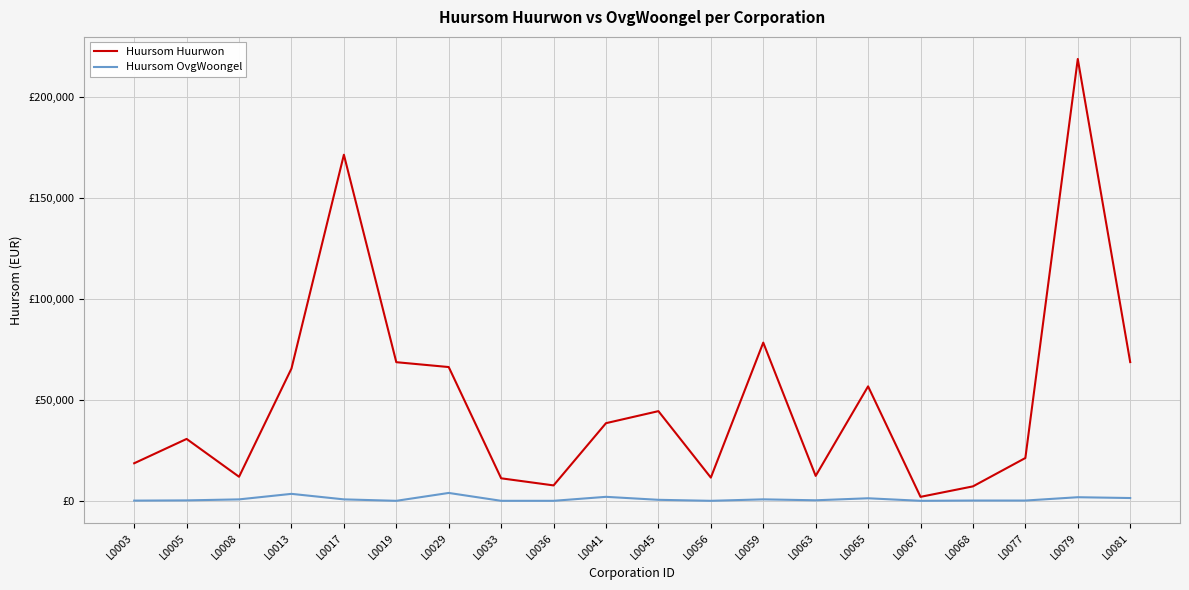

At which label does Huursom Huurwon reach its peak?

L0079